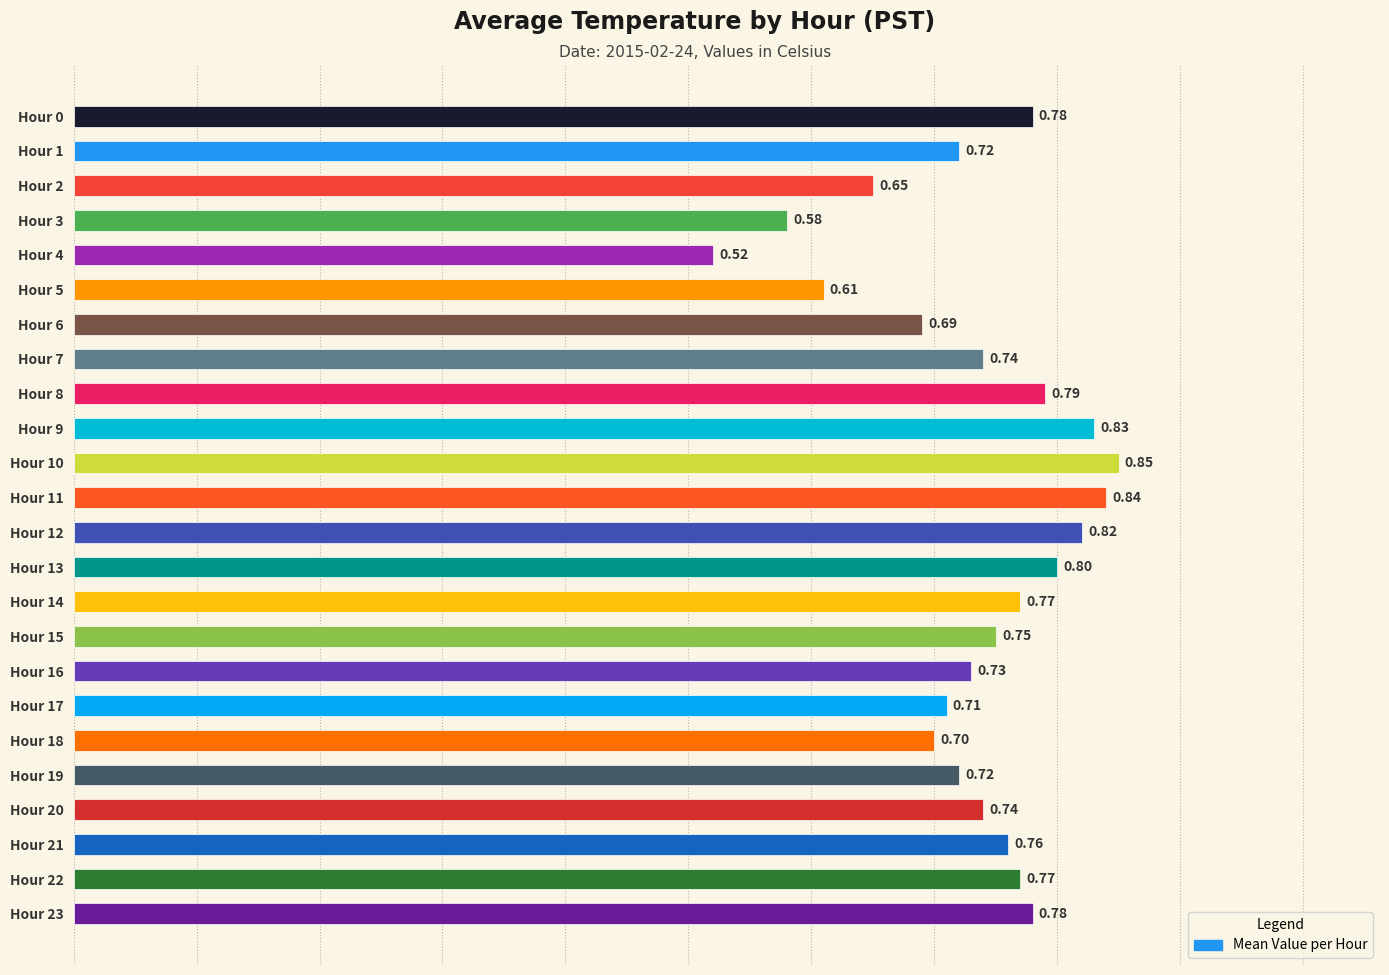

What is the average value?

0.7